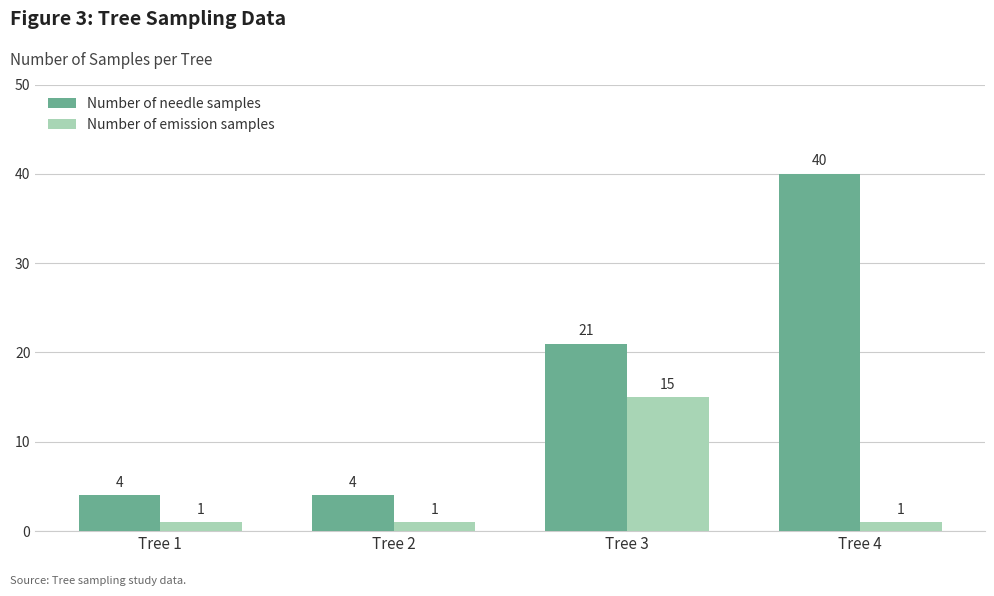

Reading left to right, what are all the values shown in this chart?

Number of needle samples: Tree 1=4	Tree 2=4	Tree 3=21	Tree 4=40
Number of emission samples: Tree 1=1	Tree 2=1	Tree 3=15	Tree 4=1